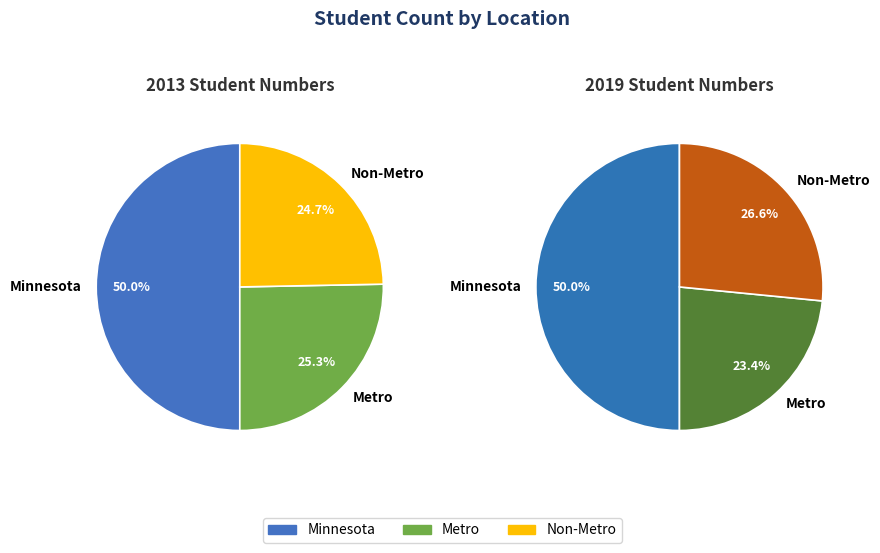

True or false: Minnesota accounts for 61% of the total.

False